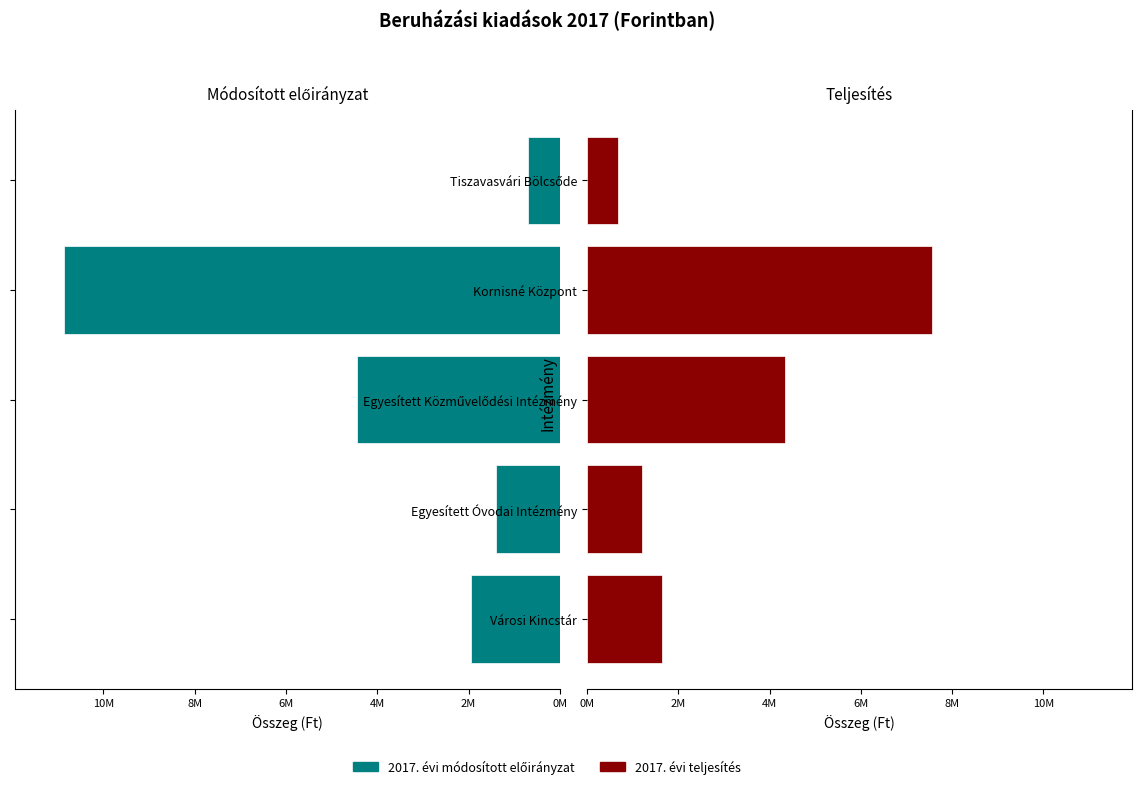

What is the difference between the 2017. évi módosított előirányzat values at Egyesített Közművelődési Intézmény and Egyesített Óvodai Intézmény?

3051642